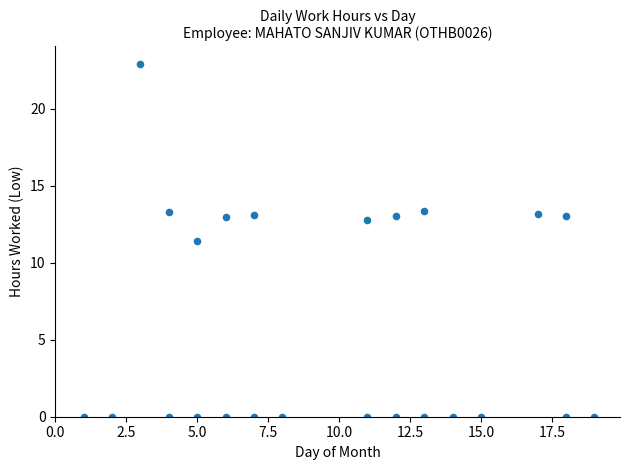

What is the range of Y values (max minus min)?

22.9